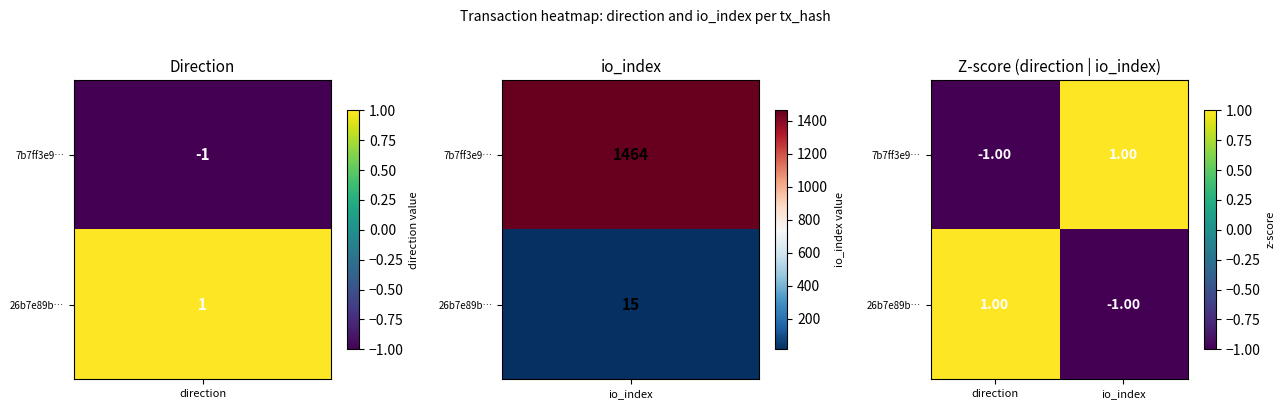

At which label does 7b7ff3e9… reach its peak?

io_index